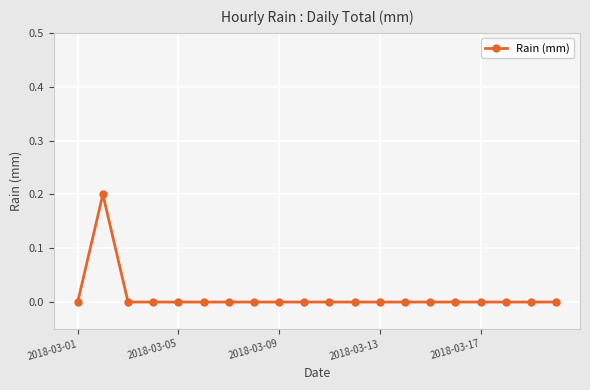

Reading left to right, list all the values displayed in this chart.

0.0	0.2	0.0	0.0	0.0	0.0	0.0	0.0	0.0	0.0	0.0	0.0	0.0	0.0	0.0	0.0	0.0	0.0	0.0	0.0